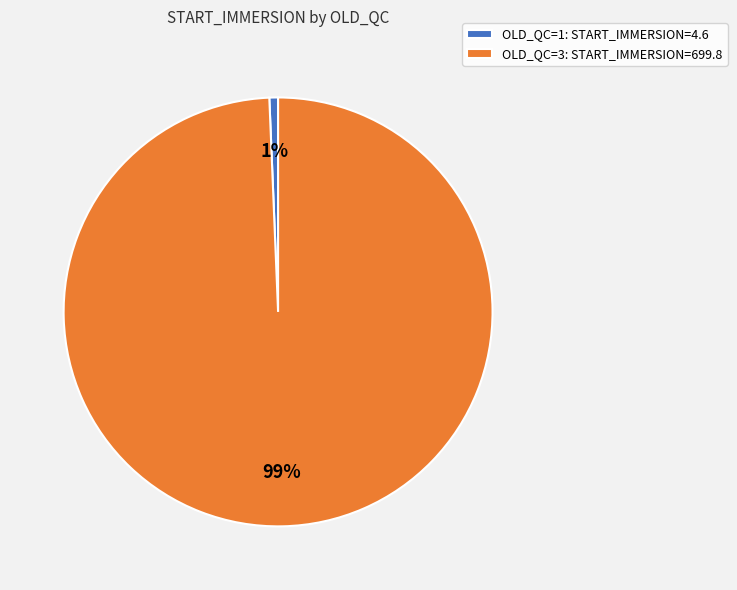

To the nearest percent, what percentage of the pie is OLD_QC=3?

99%